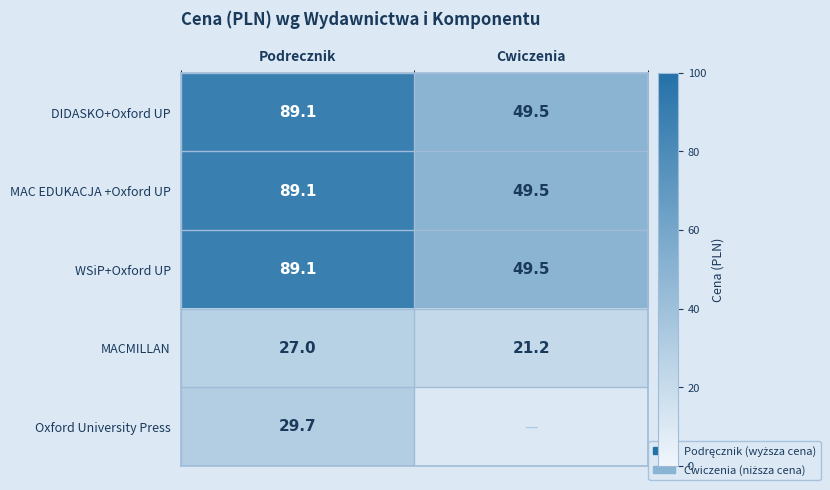

The WSiP+Oxford UP series shows 89.1 at Podrecznik. True or false?

True